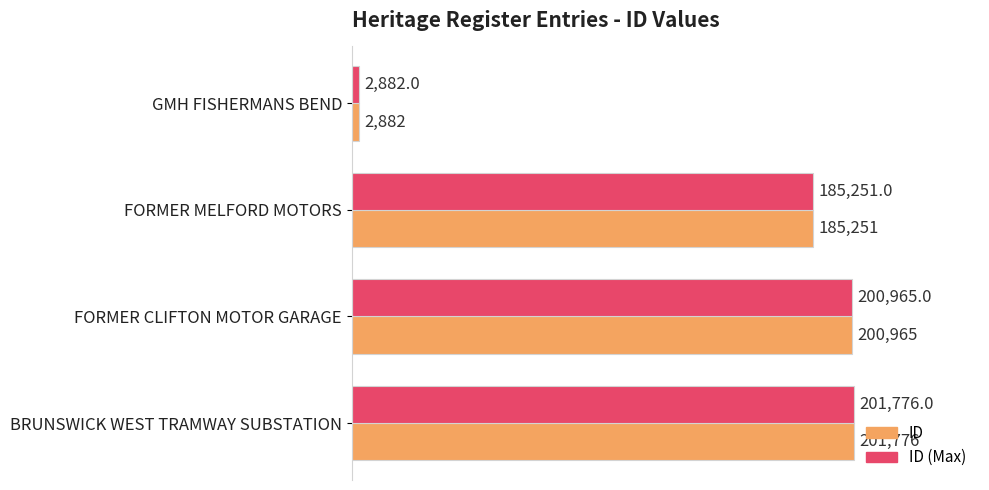

What is the total value across all series at GMH FISHERMANS BEND?

5764